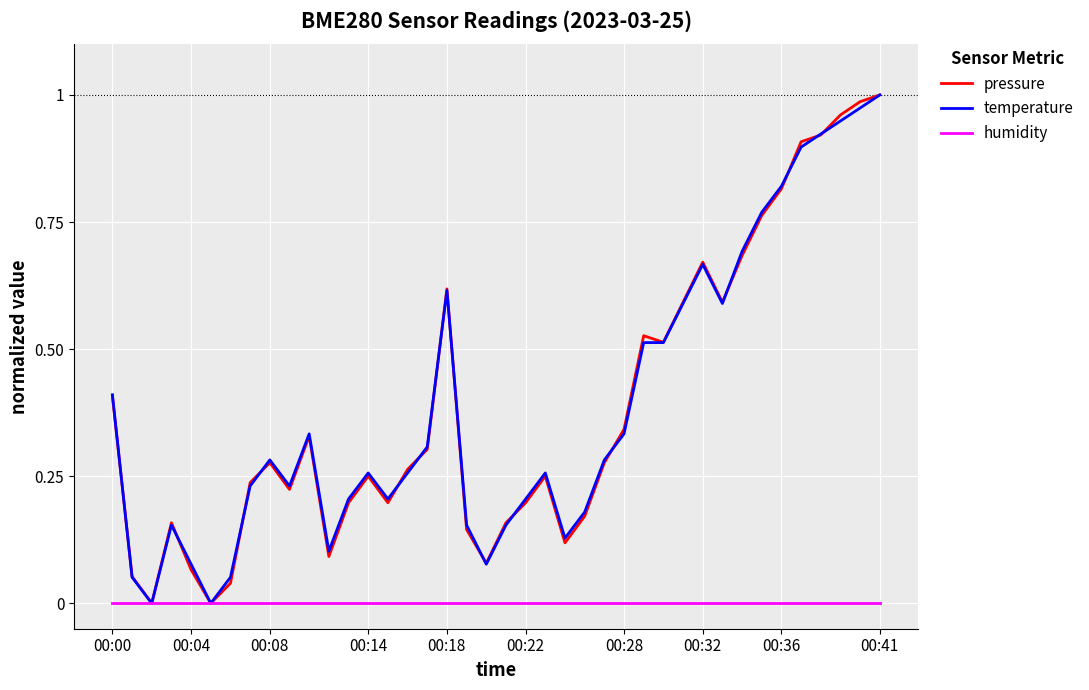

Is this an area chart (filled region under the line)?

No